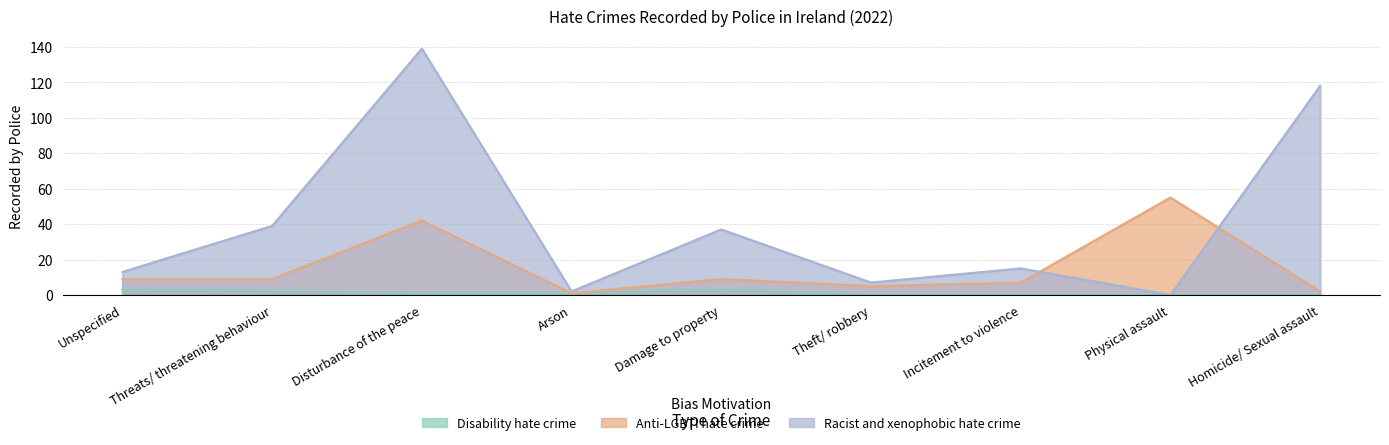

What is the difference between the maximum and minimum values in the Racist and xenophobic hate crime series?

139